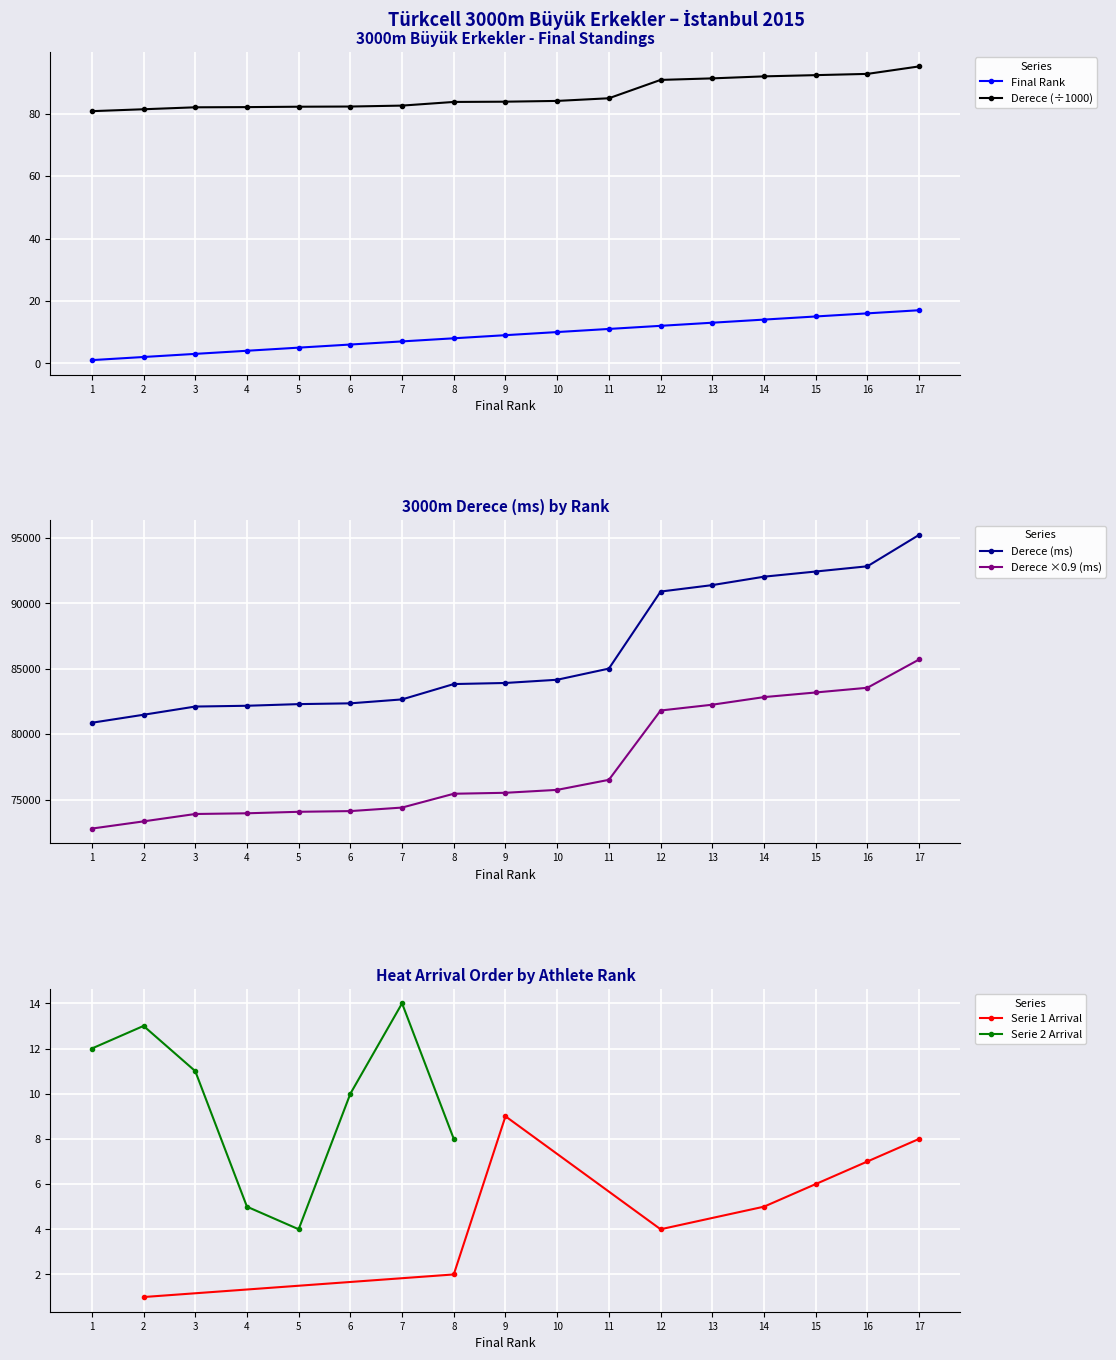

Is it true that Final Rank (Overall) equals 1.0 at 2?

False